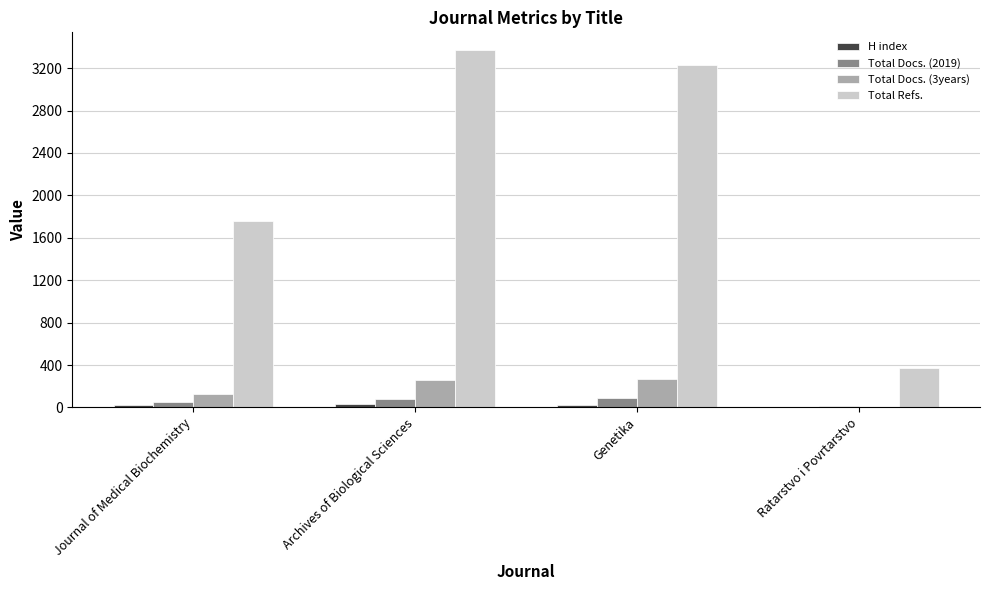

Which series has the widest spread of values?

Total Refs.